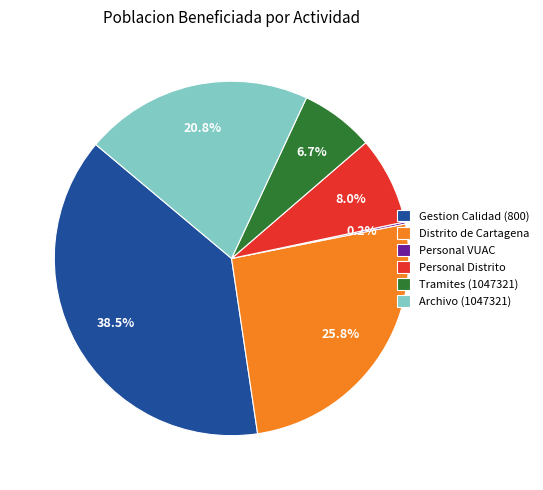

Does any single category account for the majority?

No